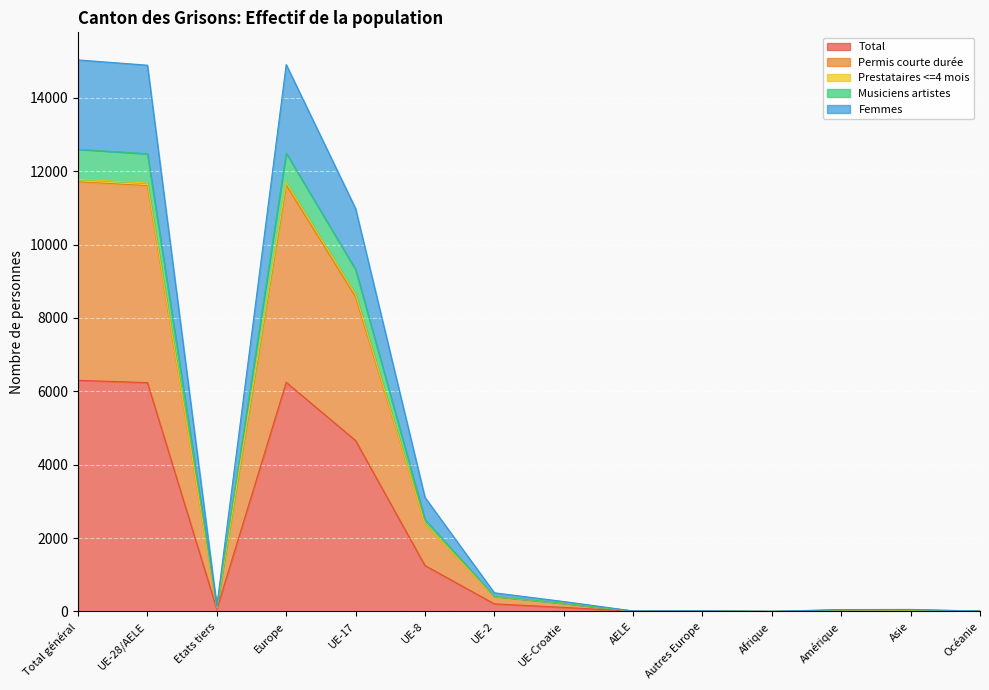

Does the chart display data point markers on the line(s)?

No